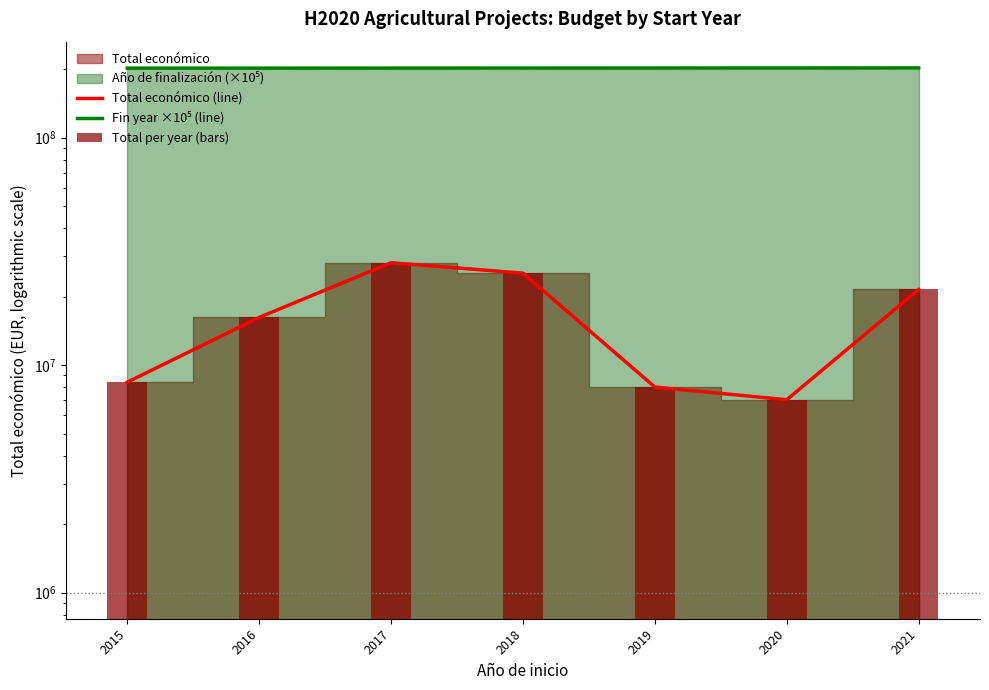

At which label is Total económico (line) closest to 17599347?

2016